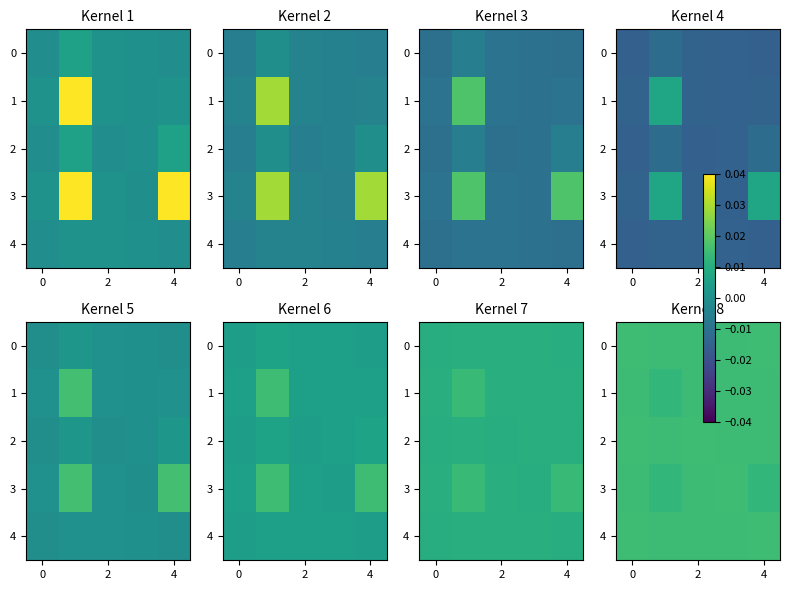

The value of 2 at 0 is 0.0. True or false?

False